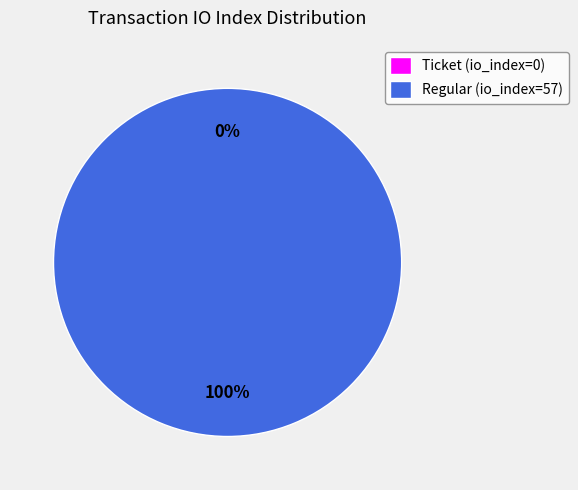

To the nearest percent, what is the difference between the largest and smallest slice percentages?

100%